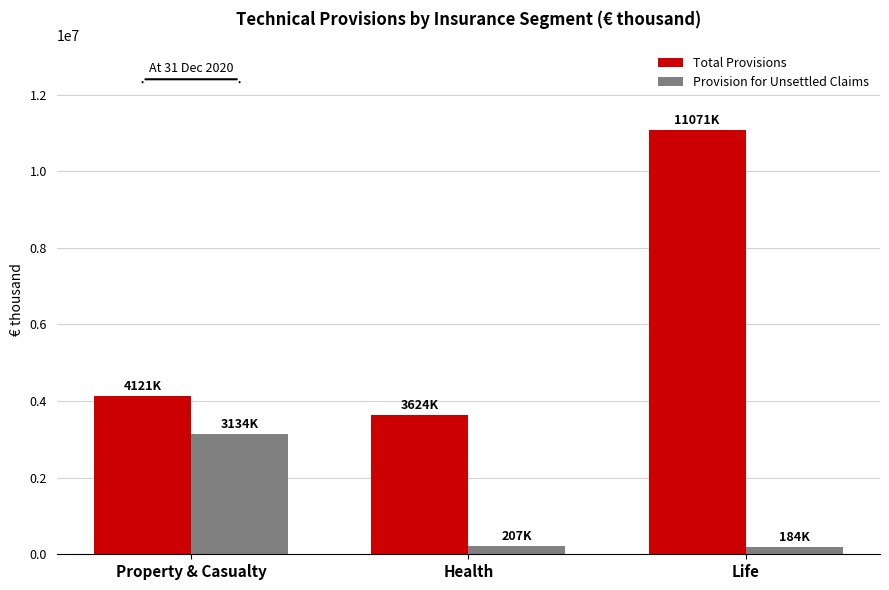

Is the value of Provision for Unsettled Claims at Life greater than the value of Total Provisions at Property & Casualty?

No